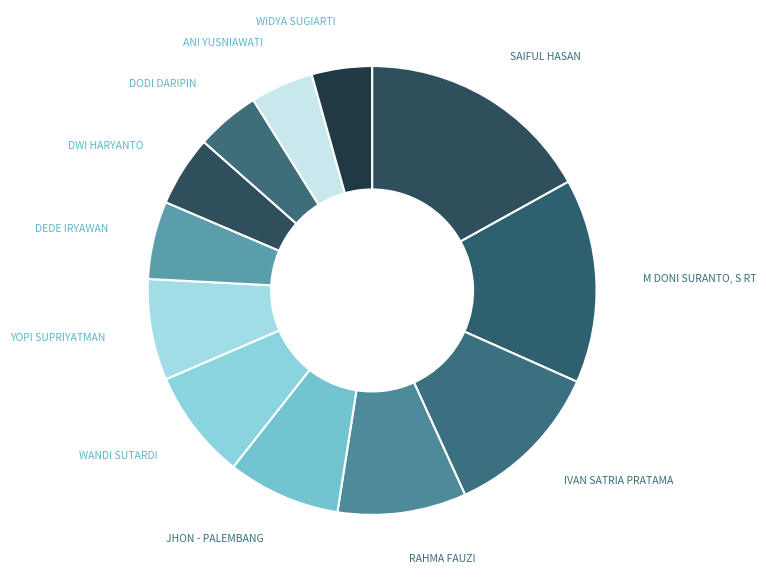

Count the number of slices in the pie.

12